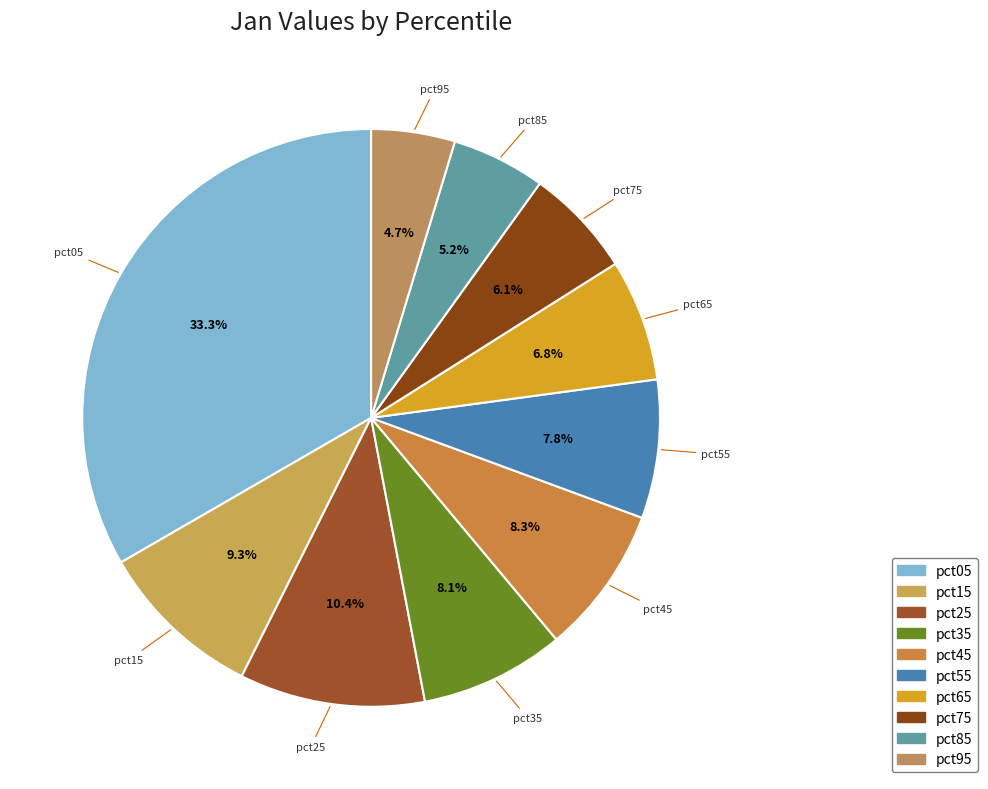

To the nearest percent, what is the difference between the pct65 and pct55 slice percentages?

1%